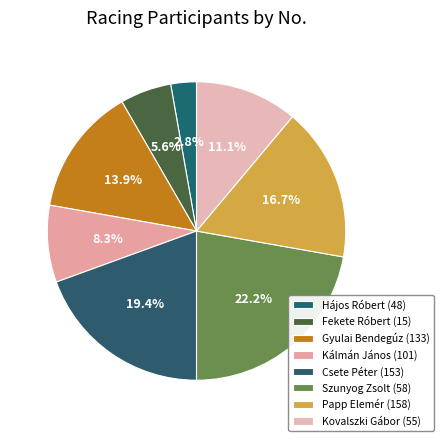

How much of the chart is everything except Gyulai Bendegúz (133)?

86.1%